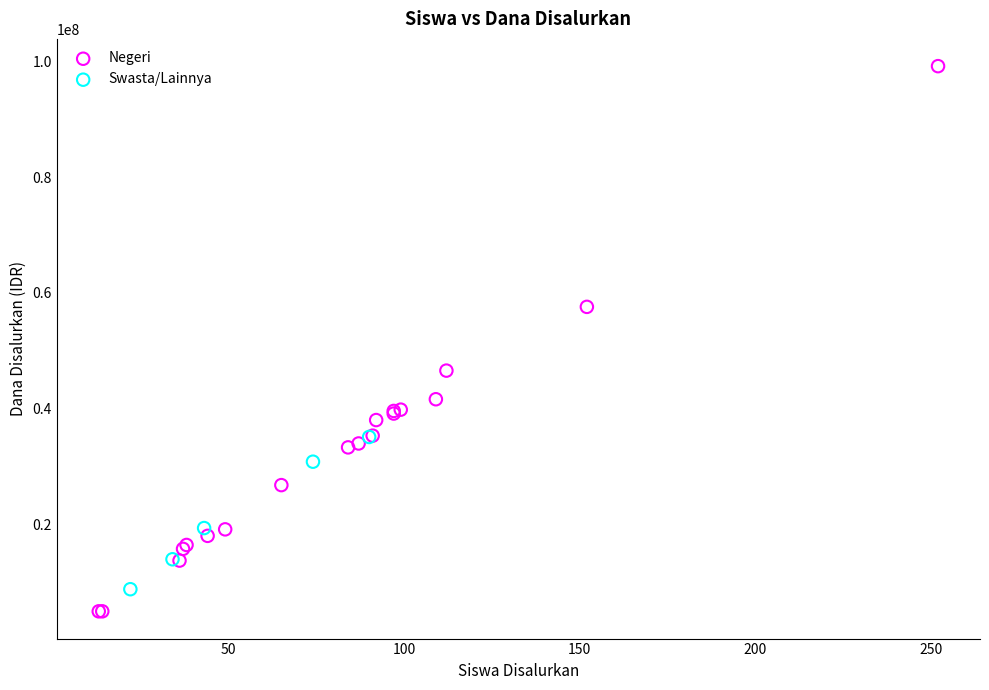

What are all the series names shown in the legend?

Negeri, Swasta/Lainnya